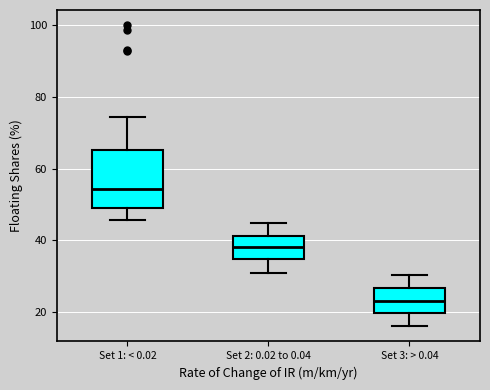

Comparing the boxes themselves (not the whiskers), which one is the tallest?

Set 1: < 0.02